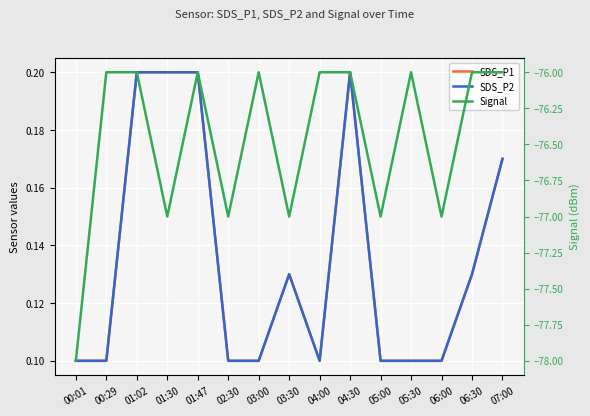

Reading left to right, list all the values displayed in this chart.

SDS_P1: 0.1	0.1	0.2	0.2	0.2	0.1	0.1	0.1	0.1	0.2	0.1	0.1	0.1	0.1	0.2
SDS_P2: 0.1	0.1	0.2	0.2	0.2	0.1	0.1	0.1	0.1	0.2	0.1	0.1	0.1	0.1	0.2
Signal: -78.0	-76.0	-76.0	-77.0	-76.0	-77.0	-76.0	-77.0	-76.0	-76.0	-77.0	-76.0	-77.0	-76.0	-76.0